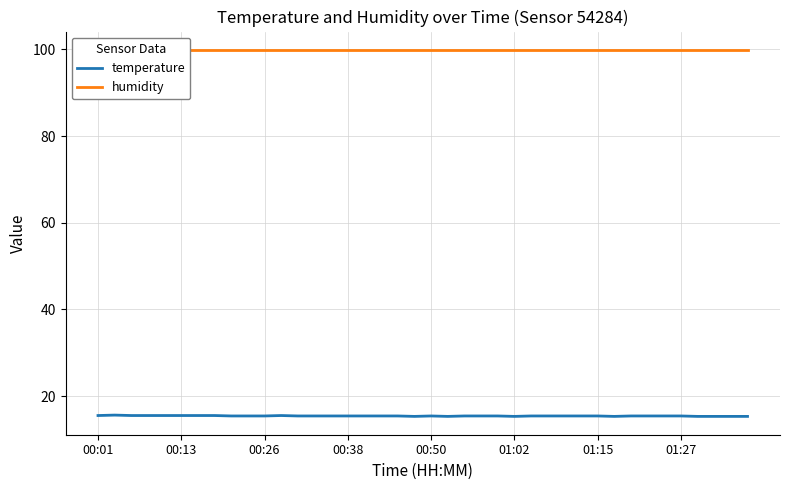

True or false: temperature and humidity intersect in this chart.

False